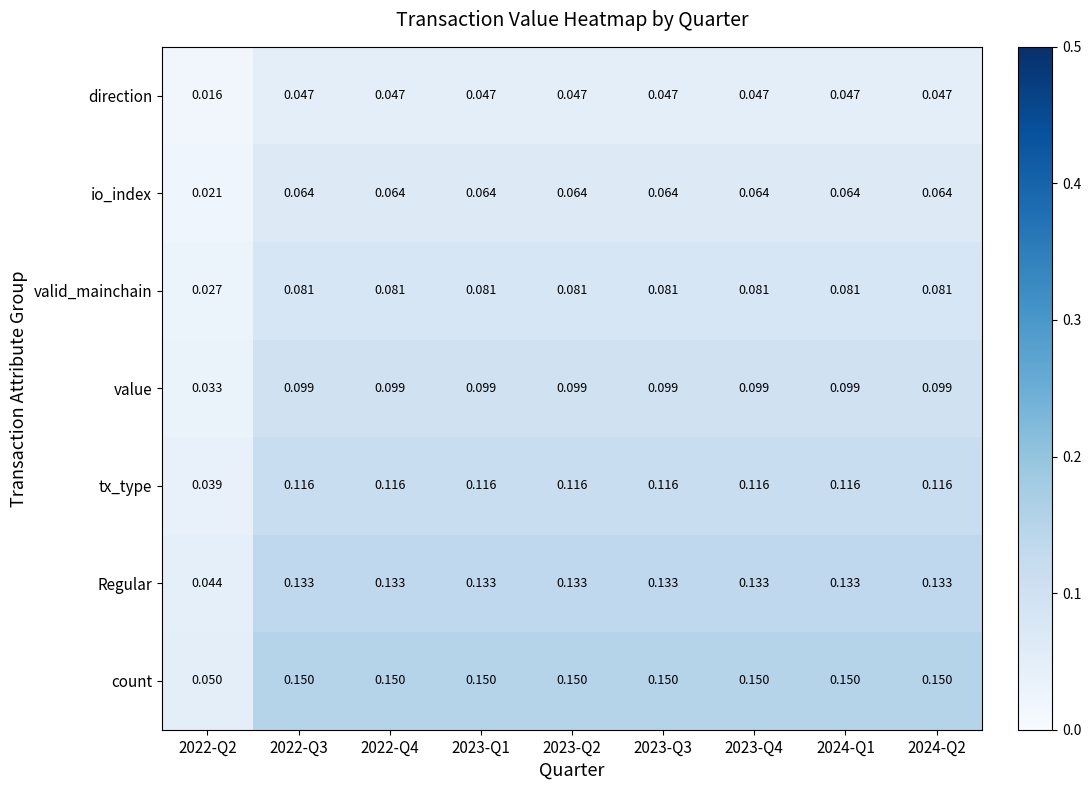

Rank the series by their maximum value, from lowest to highest.

direction, io_index, valid_mainchain, value, tx_type, Regular, count